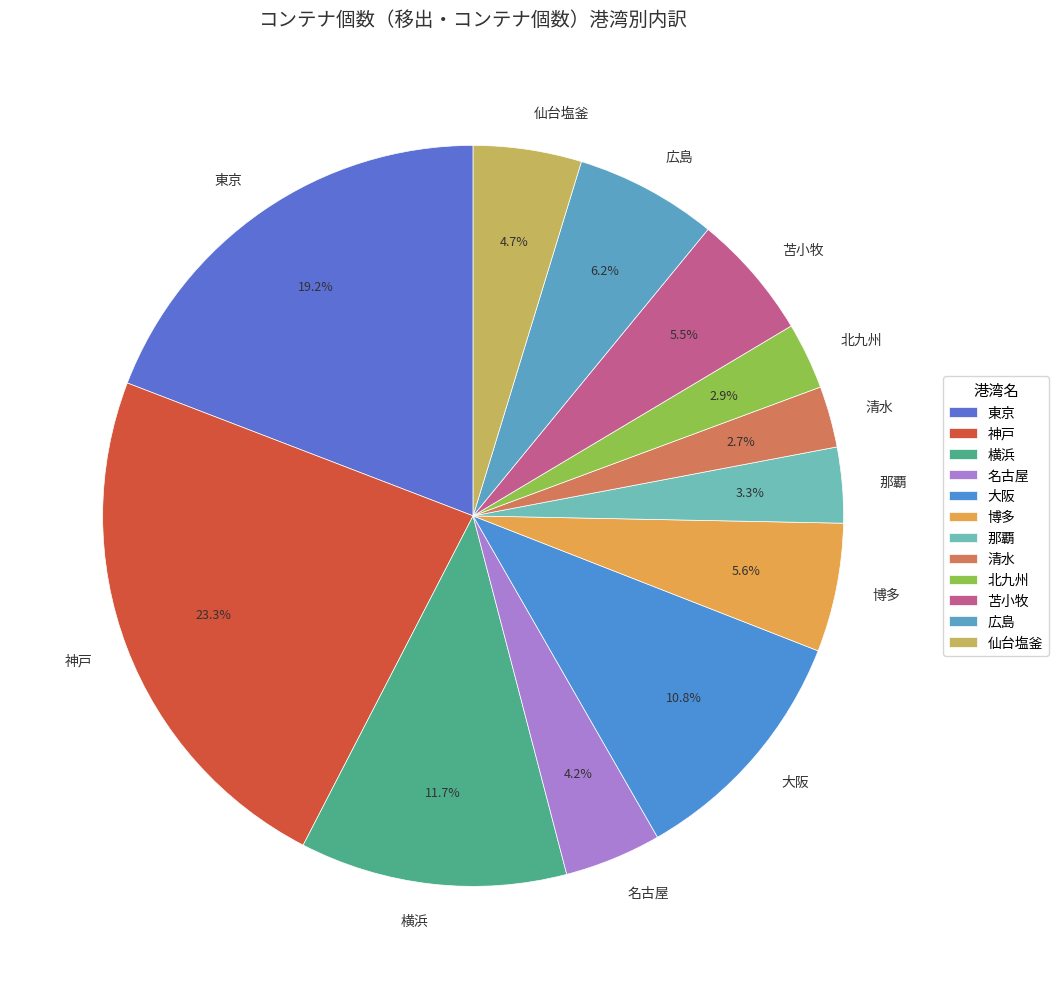

Which category has the biggest portion of the pie?

神戸